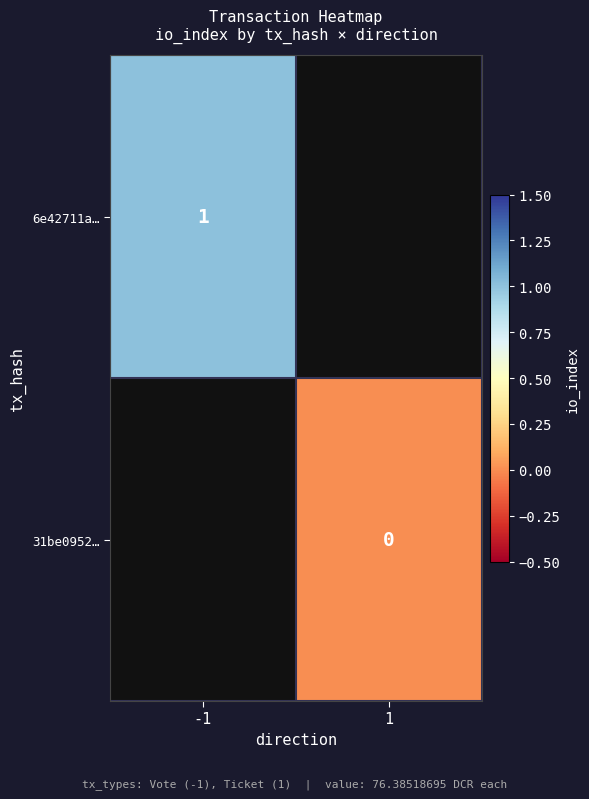

The value of 6e42711a… at -1 is 1. True or false?

True